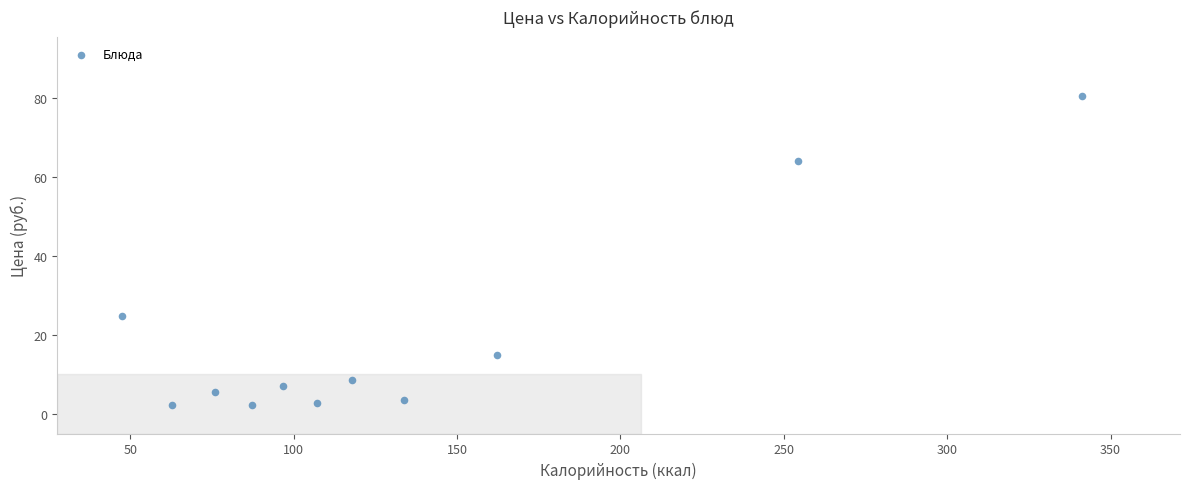

What is the range of X values (max minus min)?

293.7